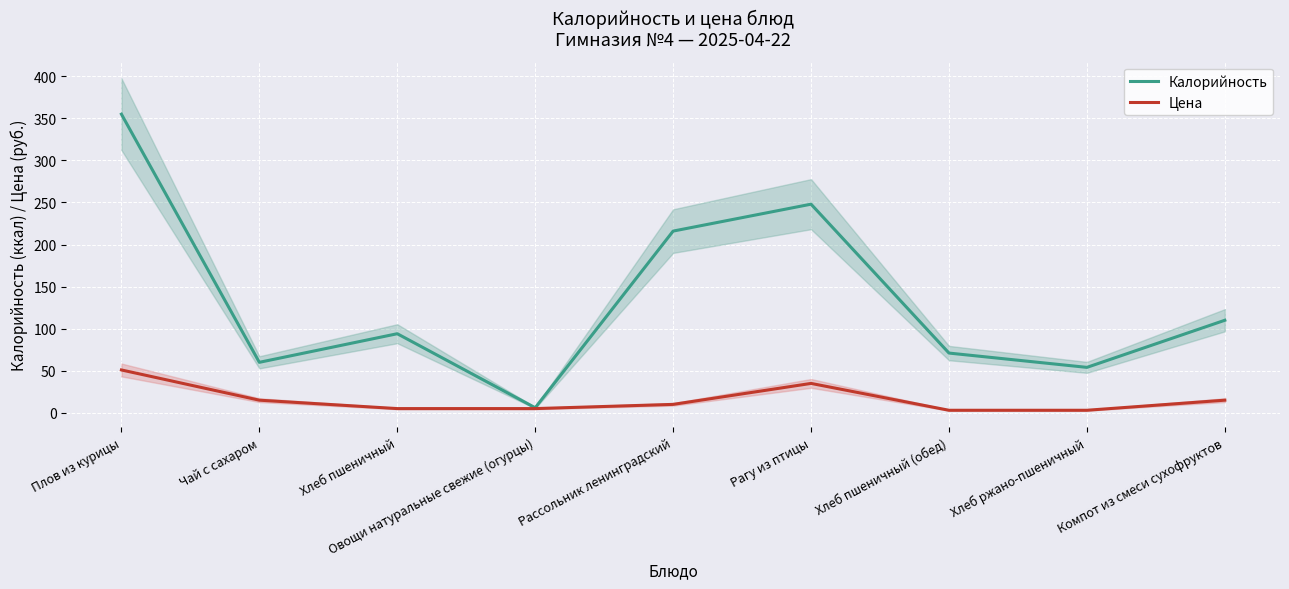

What position from the right is Овощи натуральные свежие (огурцы)?

6